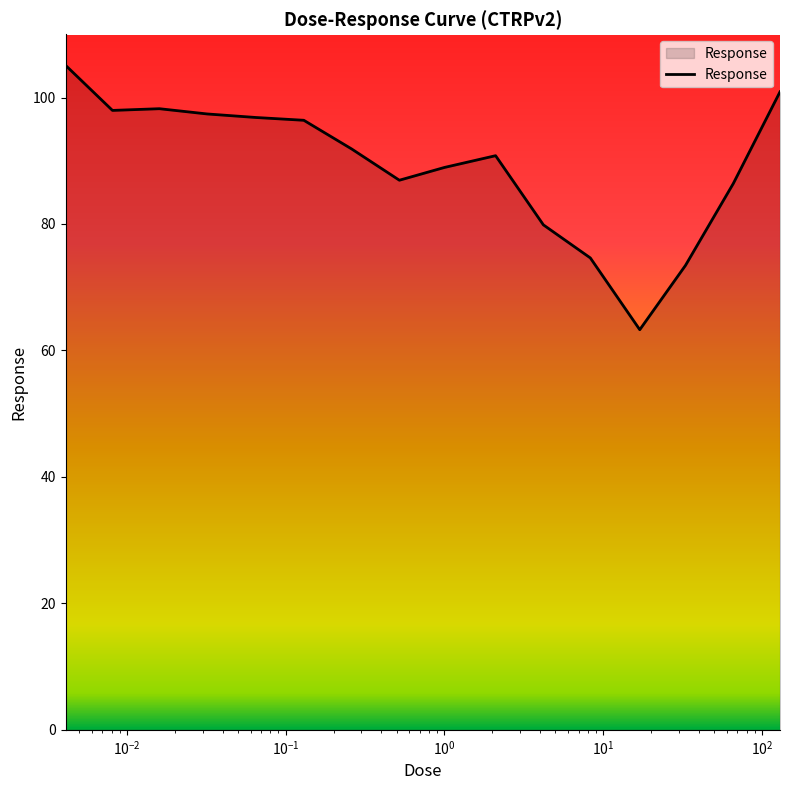

What is the maximum value shown in the chart?

105.1